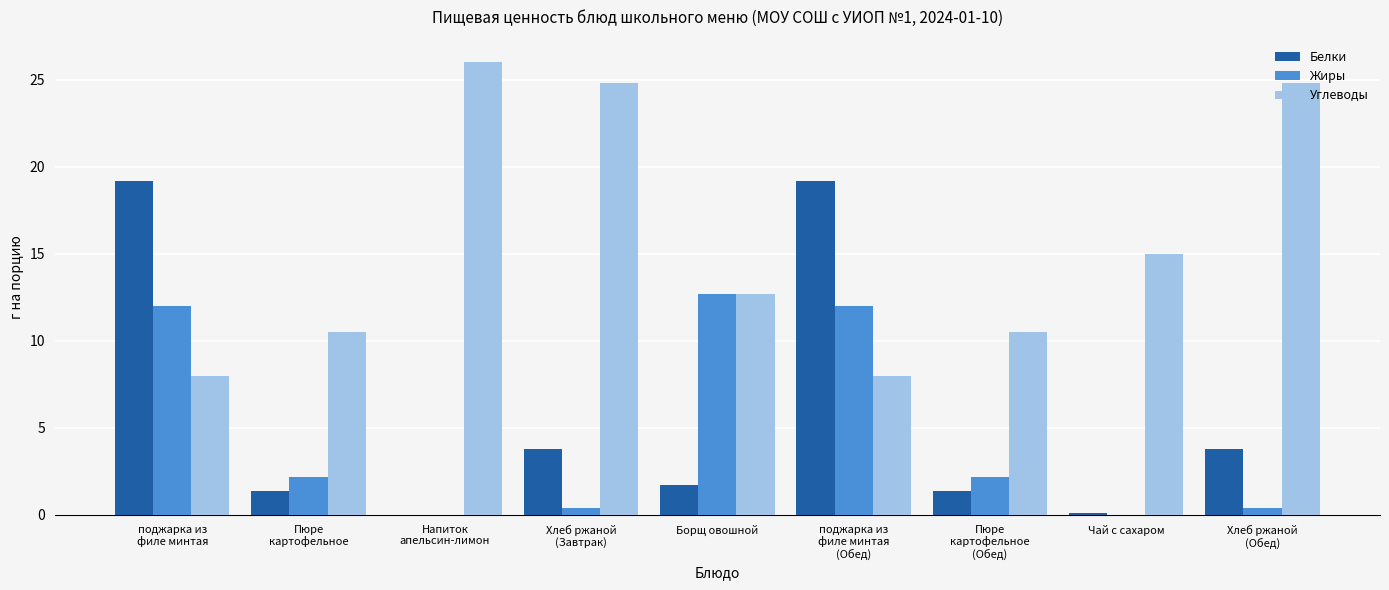

Which series has the largest total across all categories?

Углеводы